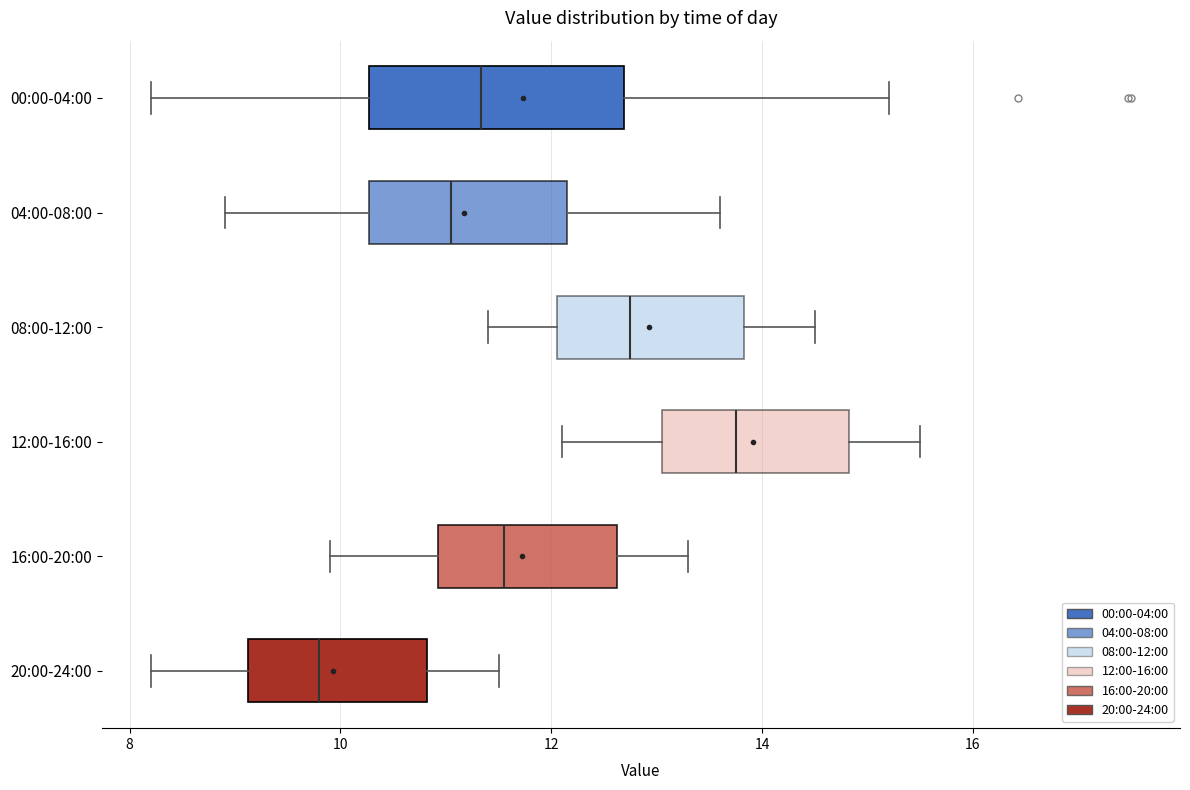

Reading bottom to top, read every box against the x-axis: the position of its median line, the range the box covers, and the ends of its whiskers. The values are not printed on the chart, so give them approximately, as read against the axis.

20:00-24:00: median 9.8, box 9.2 to 10.8, whiskers 8.2 to 11.6
16:00-20:00: median 11.6, box 11.0 to 12.6, whiskers 10.0 to 13.4
12:00-16:00: median 13.8, box 13.0 to 14.8, whiskers 12.2 to 15.6
08:00-12:00: median 12.8, box 12.0 to 13.8, whiskers 11.4 to 14.6
04:00-08:00: median 11.0, box 10.2 to 12.2, whiskers 9.0 to 13.6
00:00-04:00: median 11.4, box 10.2 to 12.6, whiskers 8.2 to 15.2